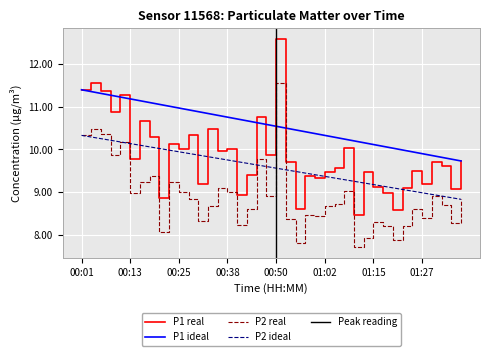

True or false: P1 and P2 intersect in this chart.

False